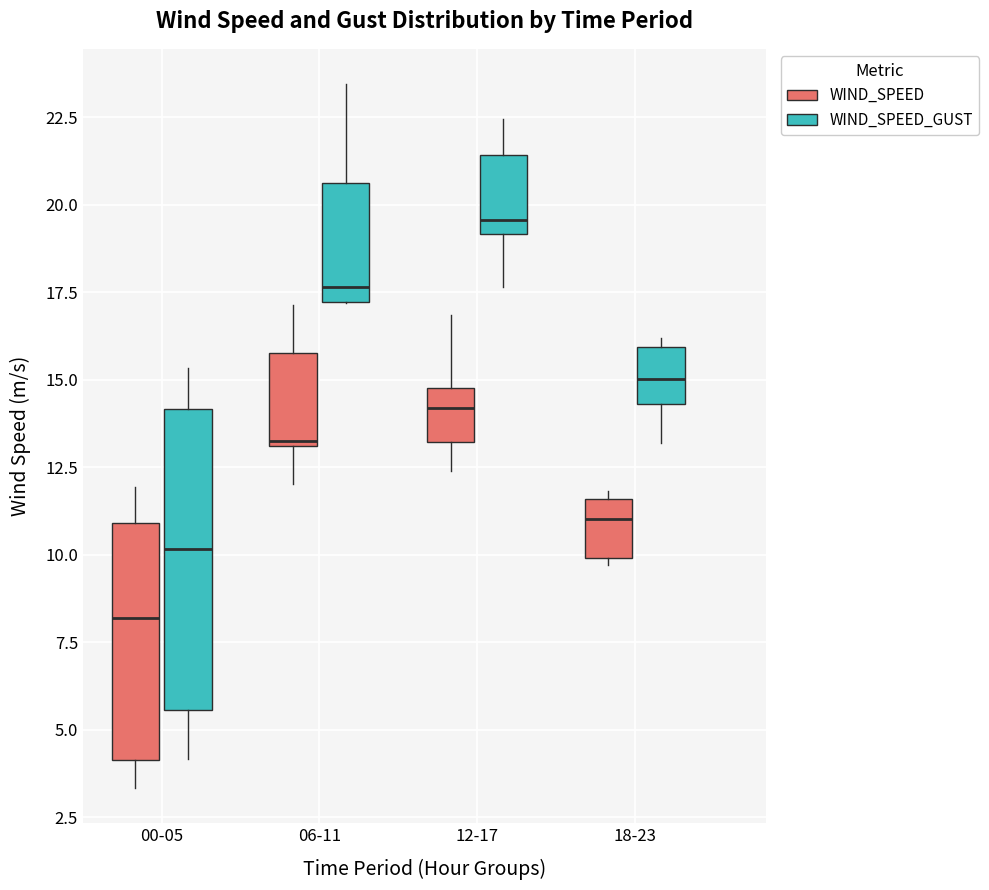

Reading left to right, transcribe this box plot: for each box, give where its median line is, the range the box spans, and where its two whiskers end, as read against the y-axis. The values are not printed on the chart, so give them approximately, as read against the axis.

00-05 (WIND_SPEED): median 8.0, box 4.0 to 11.0, whiskers 3.5 to 12.0
00-05 (WIND_SPEED_GUST): median 10.0, box 5.5 to 14.0, whiskers 4.0 to 15.5
06-11 (WIND_SPEED): median 13.0, box 13.0 to 16.0, whiskers 12.0 to 17.0
06-11 (WIND_SPEED_GUST): median 17.5, box 17.0 to 20.5, whiskers 17.0 to 23.5
12-17 (WIND_SPEED): median 14.0, box 13.0 to 15.0, whiskers 12.5 to 17.0
12-17 (WIND_SPEED_GUST): median 19.5, box 19.0 to 21.5, whiskers 17.5 to 22.5
18-23 (WIND_SPEED): median 11.0, box 10.0 to 11.5, whiskers 9.5 to 12.0
18-23 (WIND_SPEED_GUST): median 15.0, box 14.5 to 16.0, whiskers 13.0 to 16.0 (just above the box's upper edge)